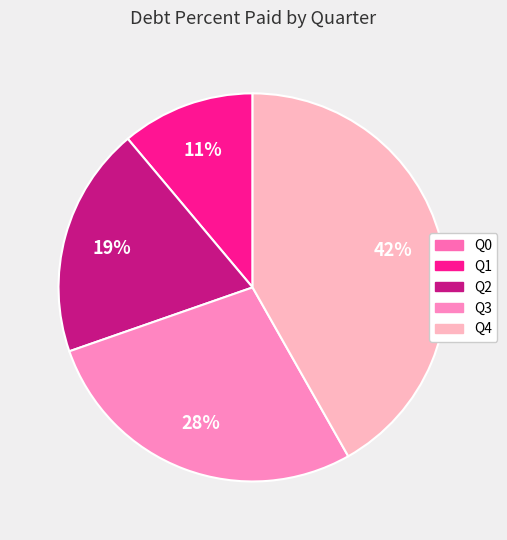

True or false: Q0 accounts for 0% of the total.

True